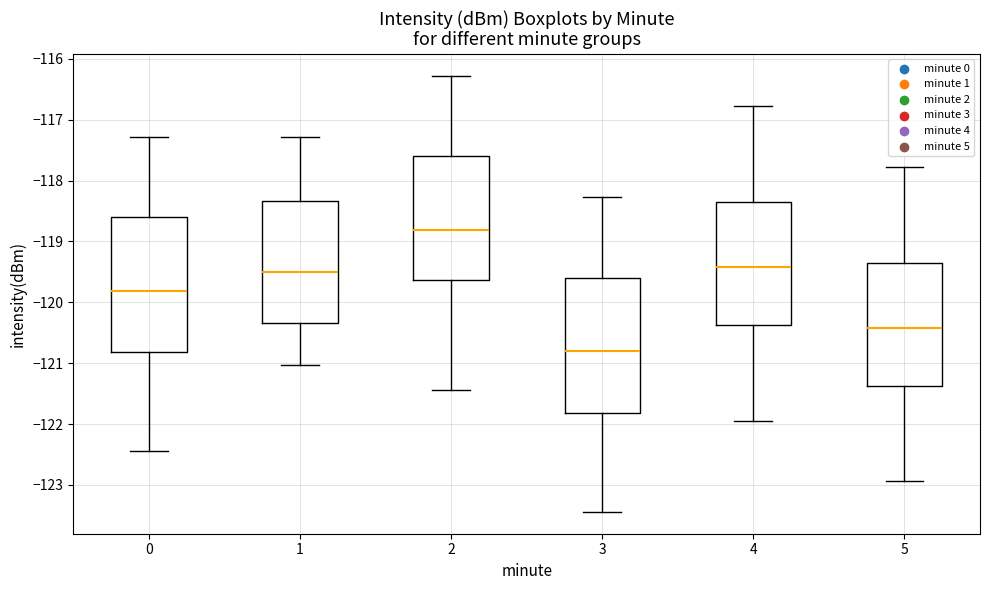

Where does the lower whisker of the box at x = 0 end on the y-axis? The values are not printed on the chart, so give them approximately, as read against the axis.

-122.4